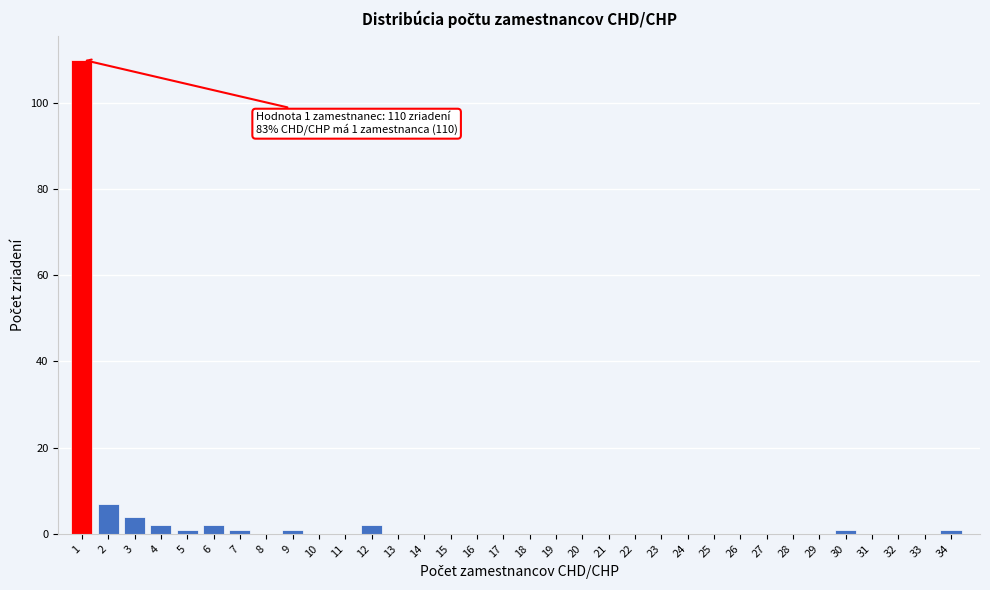

The chart shows a value of 1 at 9. True or false?

True